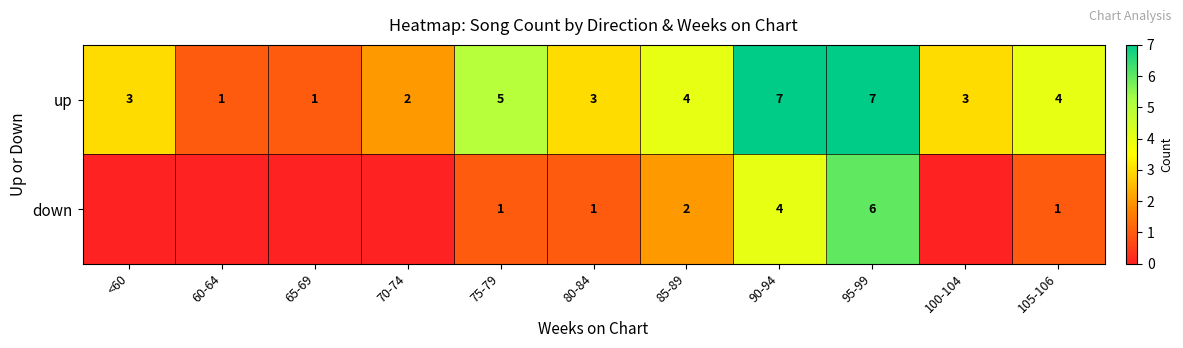

How many values in the up series are below 3?

3